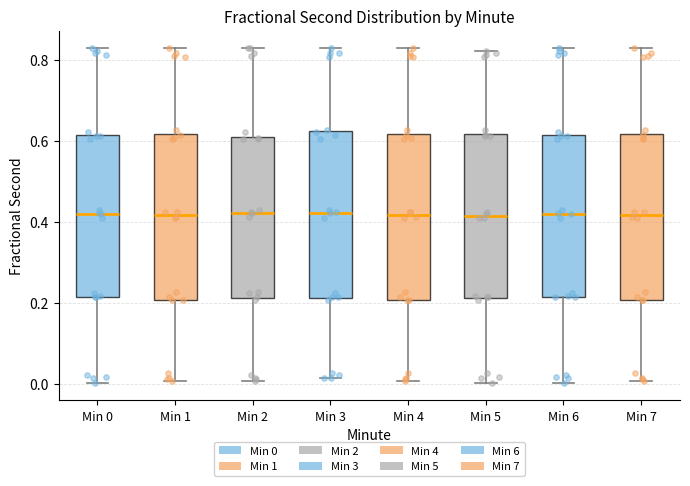

Reading left to right, transcribe this box plot: for each box, give where its median line is, the range the box spans, and where its two whiskers end, as read against the y-axis. The values are not printed on the chart, so give them approximately, as read against the axis.

Min 0: median 0.42, box 0.22 to 0.62, whiskers 0.00 to 0.84
Min 1: median 0.42, box 0.20 to 0.62, whiskers 0.00 to 0.82
Min 2: median 0.42, box 0.22 to 0.60, whiskers 0.00 to 0.84
Min 3: median 0.42, box 0.22 to 0.62, whiskers 0.02 to 0.84
Min 4: median 0.42, box 0.20 to 0.62, whiskers 0.00 to 0.82
Min 5: median 0.42, box 0.22 to 0.62, whiskers 0.00 to 0.82
Min 6: median 0.42, box 0.22 to 0.62, whiskers 0.00 to 0.84
Min 7: median 0.42, box 0.20 to 0.62, whiskers 0.00 to 0.82